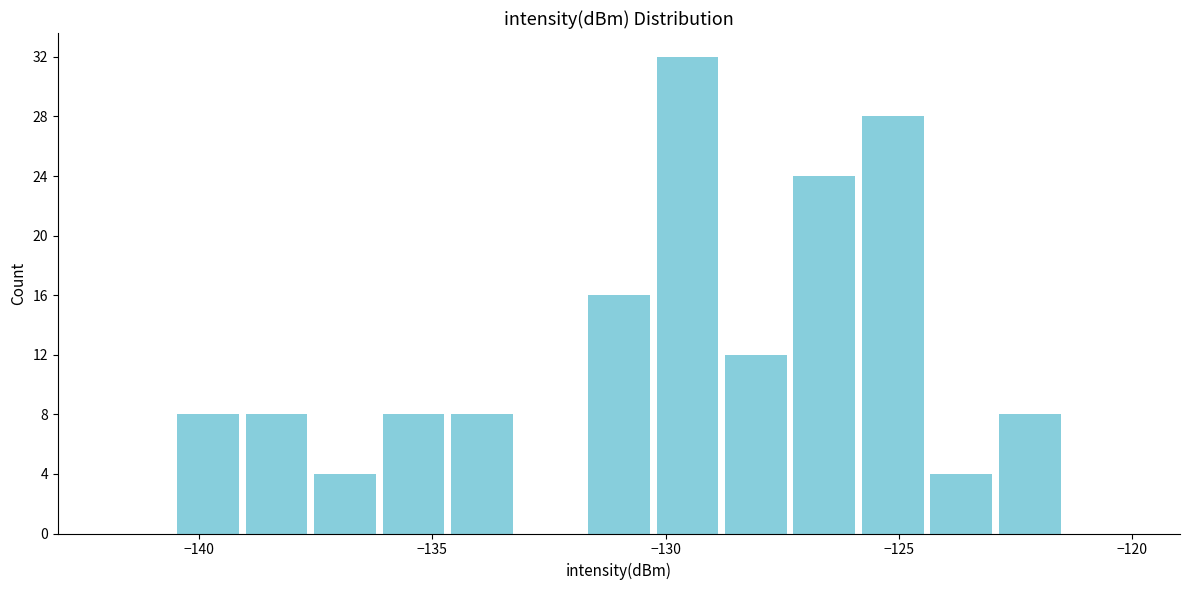

Read against the x-axis, roughly where is the centre of the tallest bar?

-129.5